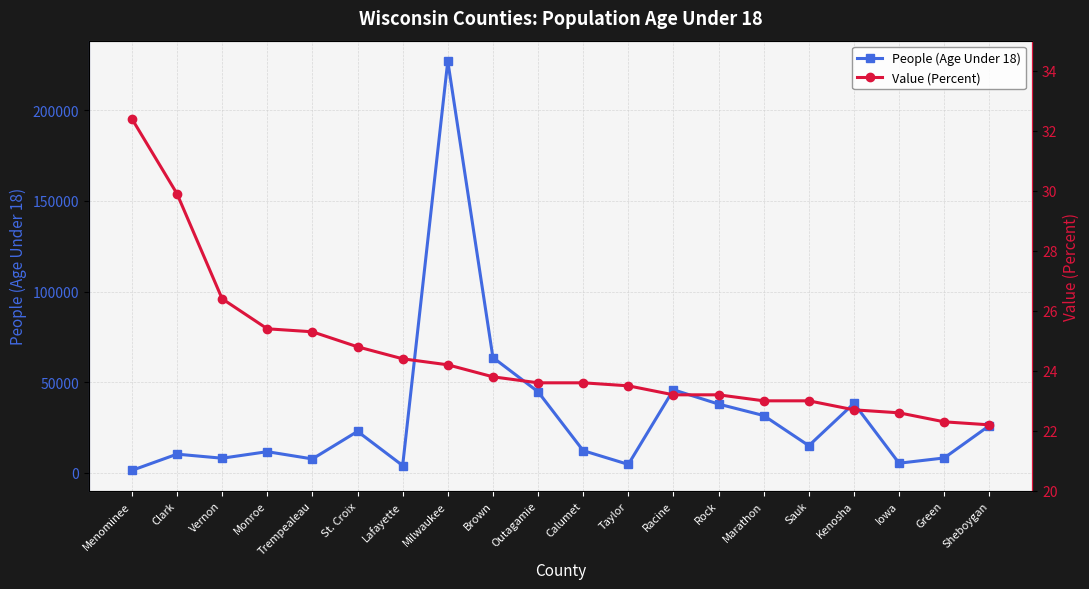

True or false: Value (Percent) has a value of 22.7 at Kenosha.

True